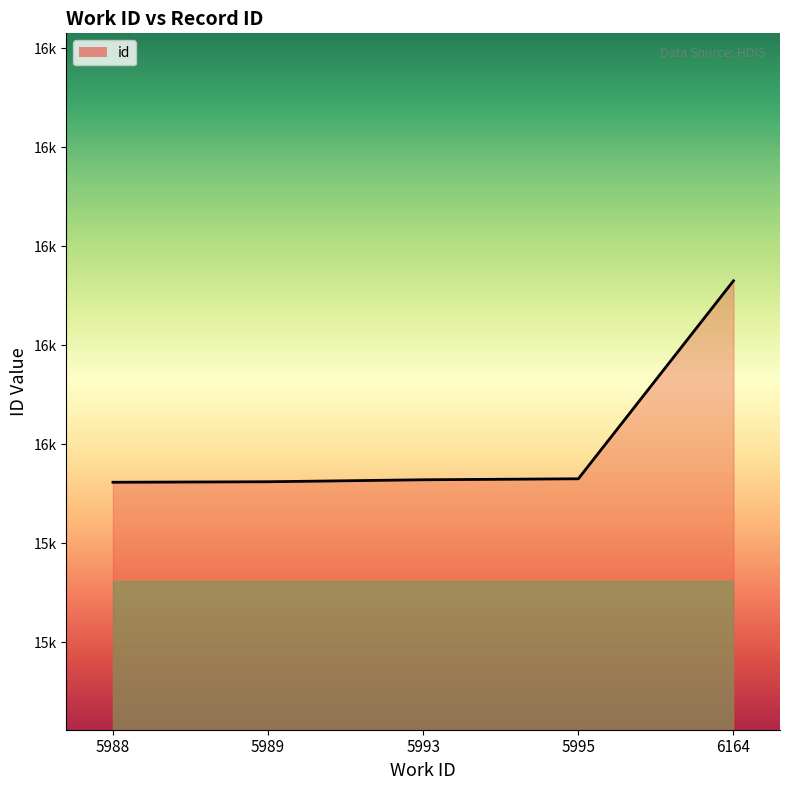

Where does the data first go above 15928?

5995